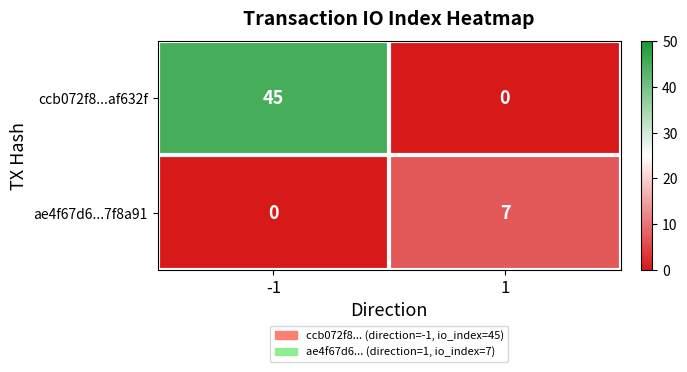

The value of ae4f67d6...7f8a91 at 1 is 7. True or false?

True